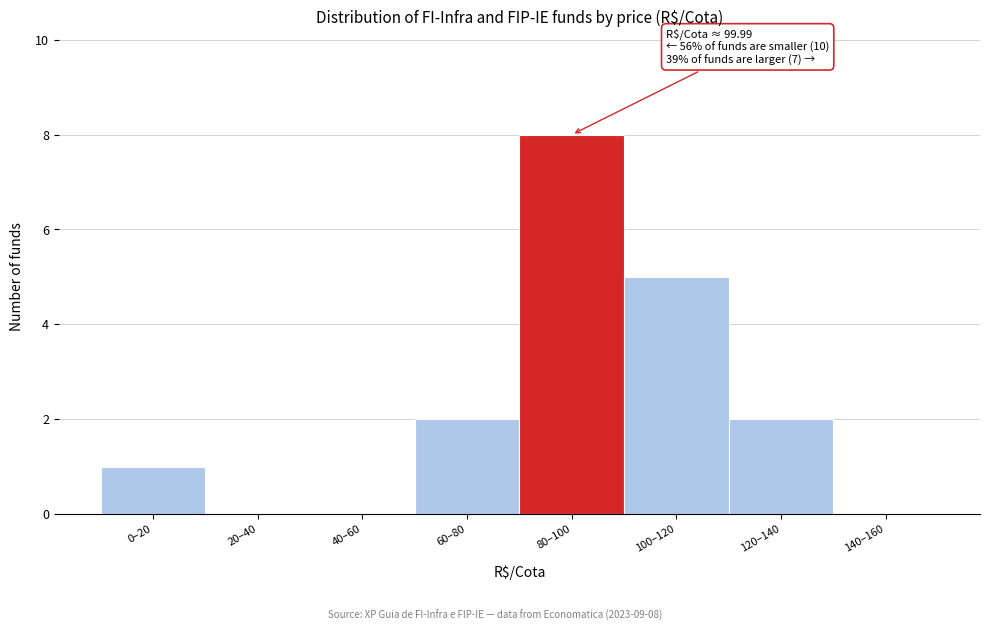

Reading right to left, what are all the values shown in this chart?

140–160=0	120–140=2	100–120=5	80–100=8	60–80=2	40–60=0	20–40=0	0–20=1